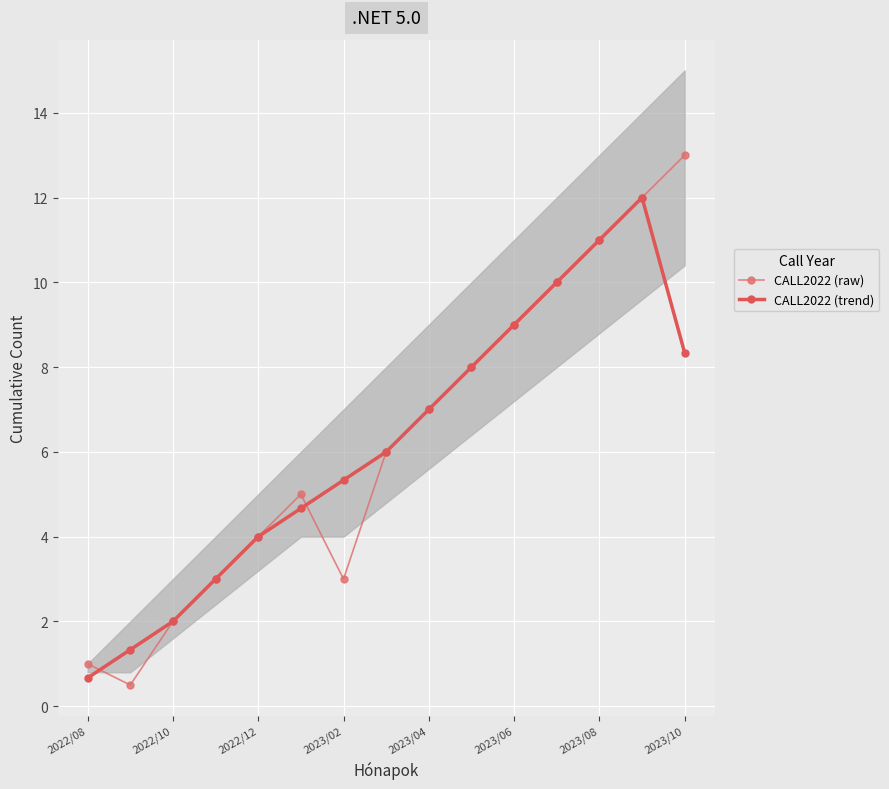

Which series has the largest total across all categories?

CALL2022 (raw)